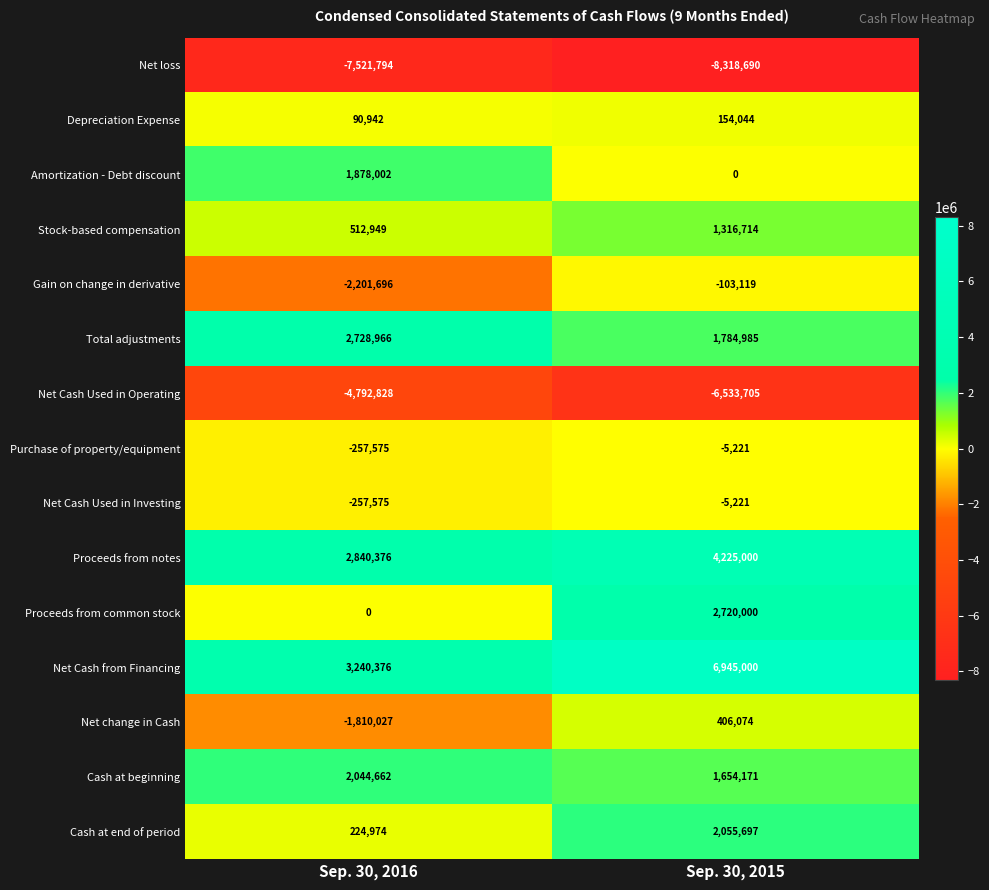

Where is Proceeds from common stock nearest to the value 1360000?

Sep. 30, 2016